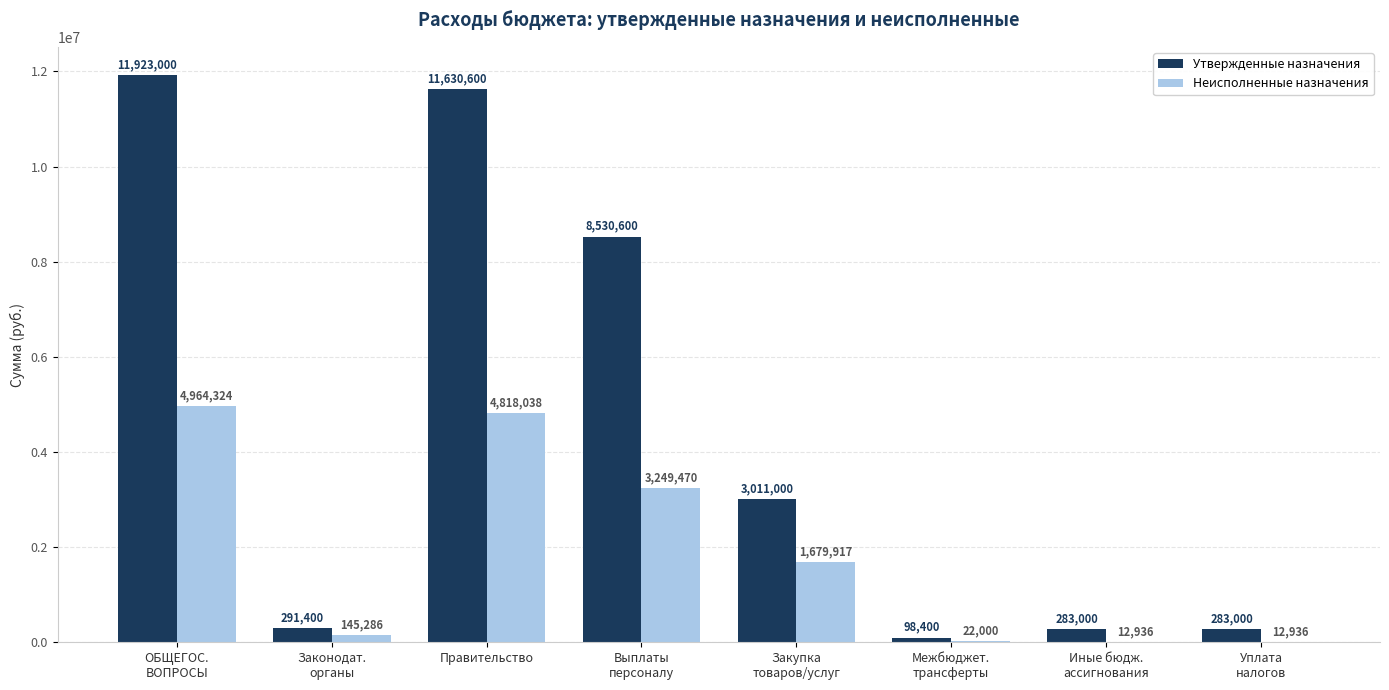

What is the total value across all series at Правительство?

16448639.0